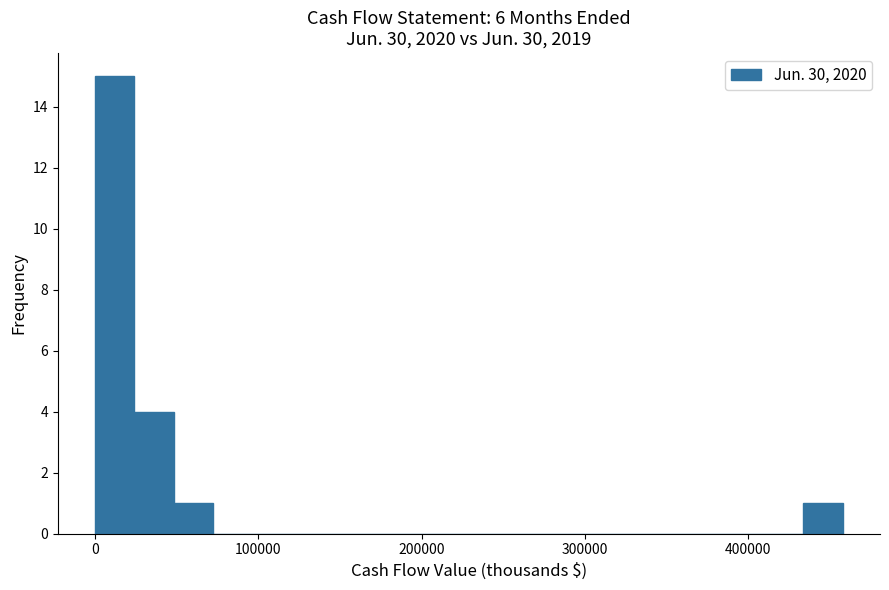

Around what value on the x-axis is the tallest bar? Give the approximate position of its centre, as read against the axis.

10000